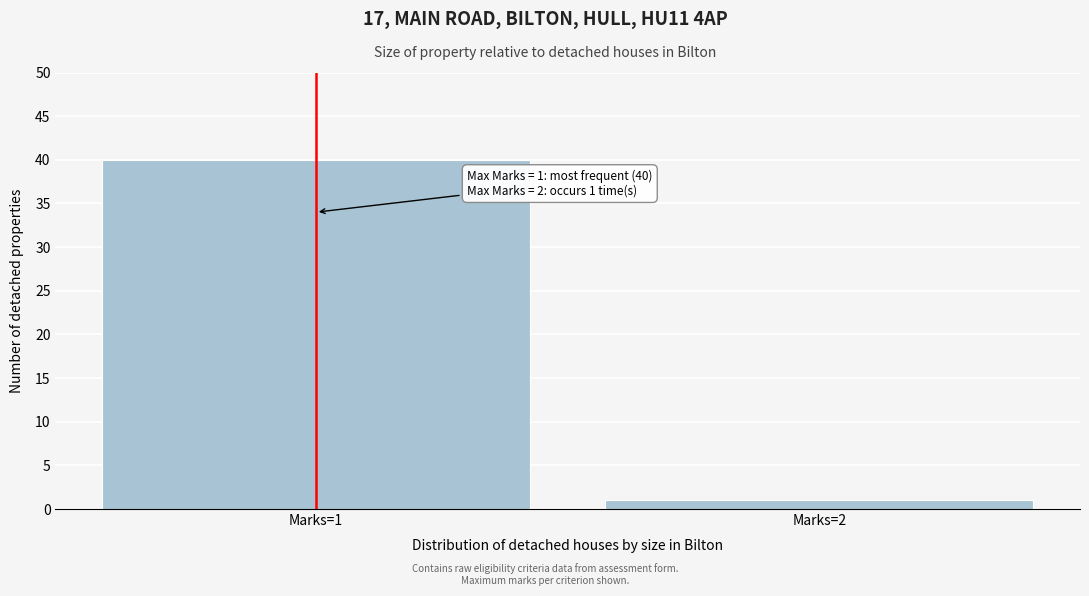

Reading right to left, list all the values displayed in this chart.

Marks=2=1	Marks=1=40